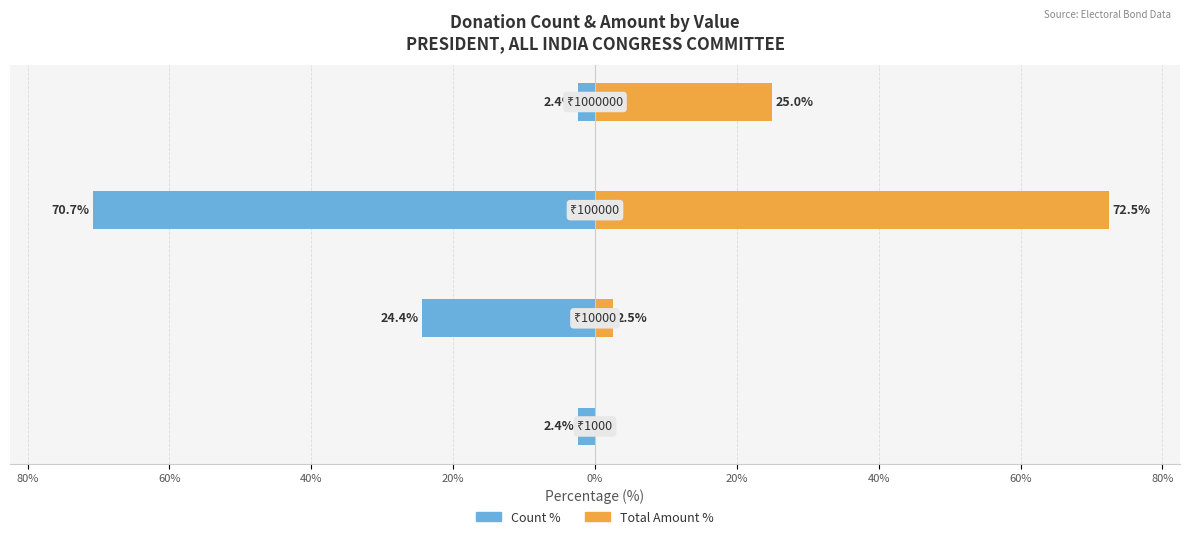

What is the greatest value displayed?

72.5